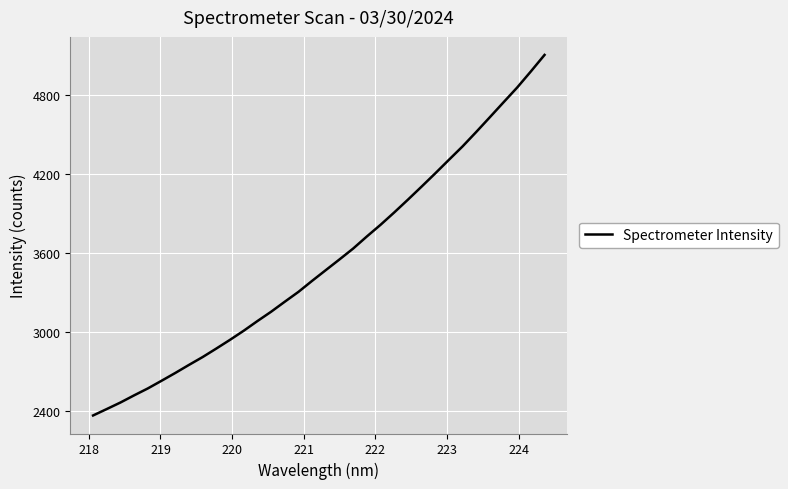

How many lines are shown in the chart?

1